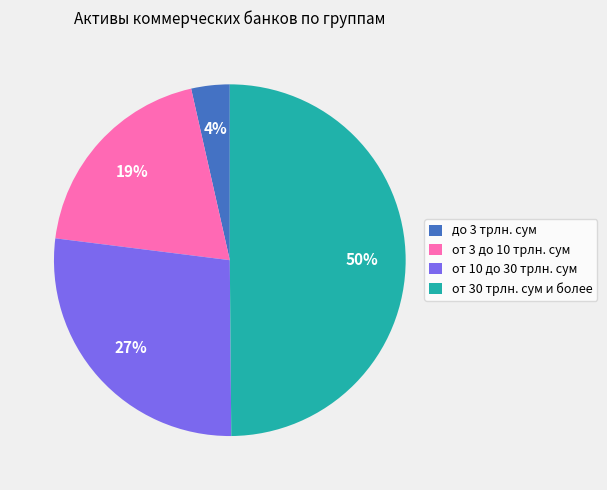

Which has a higher value, от 10 до 30 трлн. сум or до 3 трлн. сум?

от 10 до 30 трлн. сум